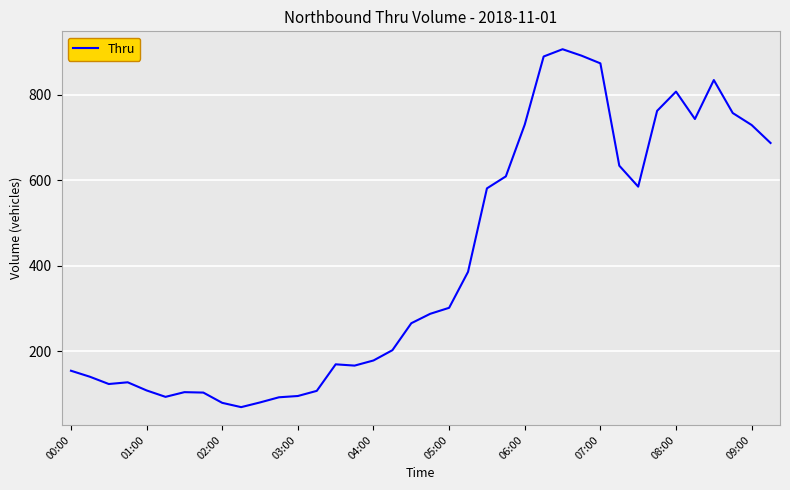

What is the maximum value shown in the chart?

906